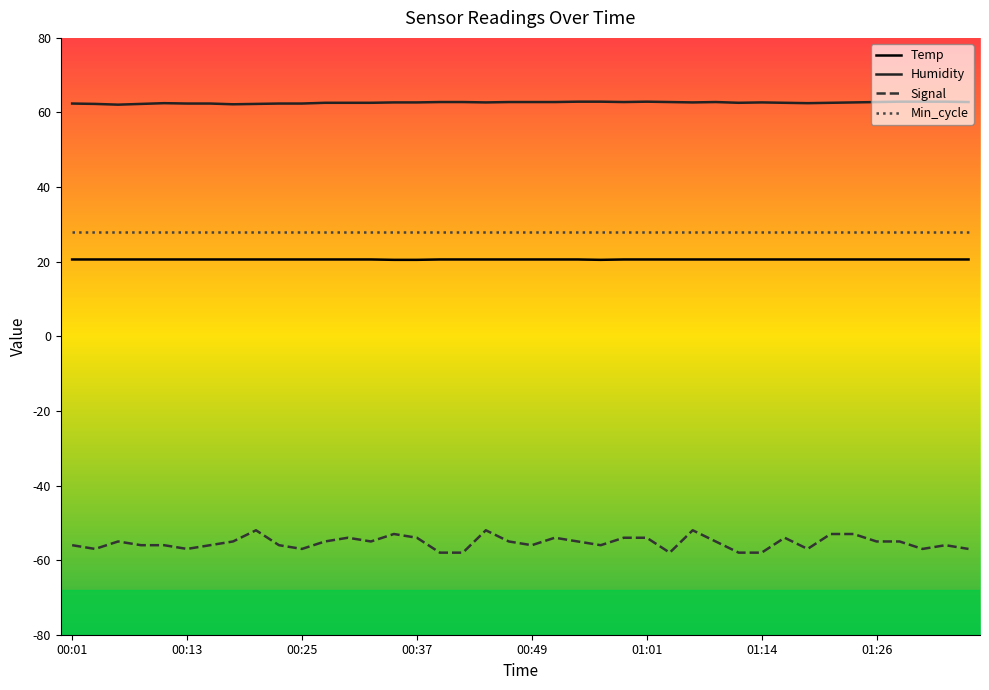

What is the lowest value of the Signal series?

-58.0